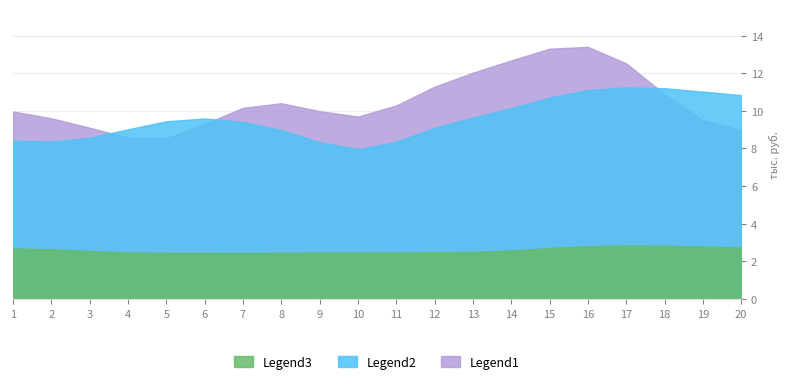

True or false: задолженность has a value of 4495.8 at 5.

False